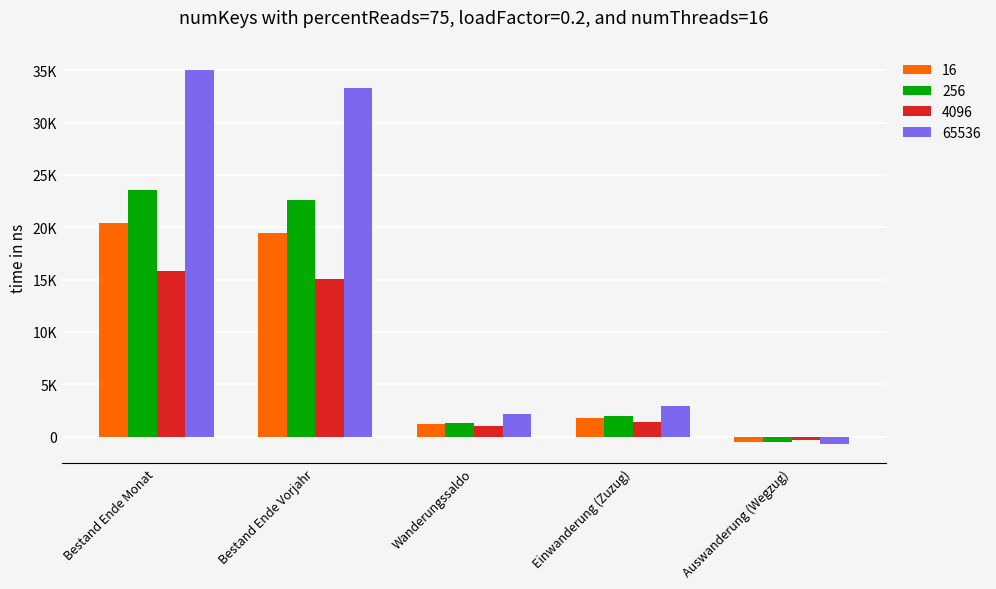

What are all the series names shown in the legend?

16, 256, 4096, 65536